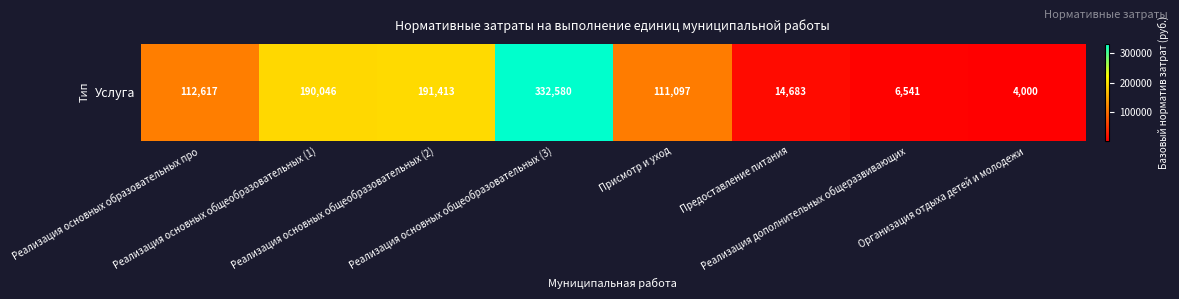

What is the minimum value shown in the chart?

3999.9